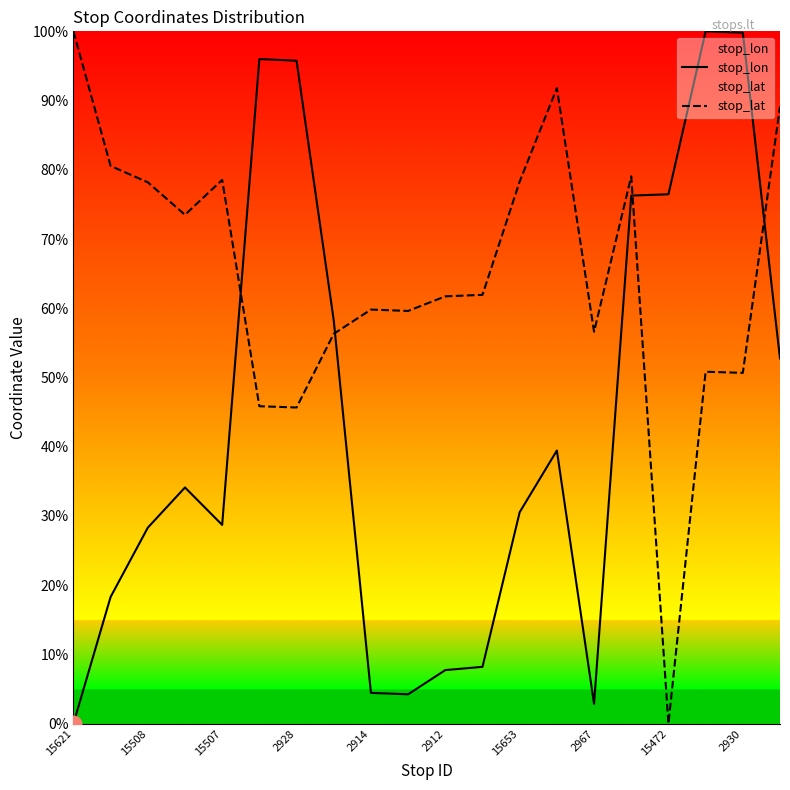

What is the label of the 5th point from the right?

15